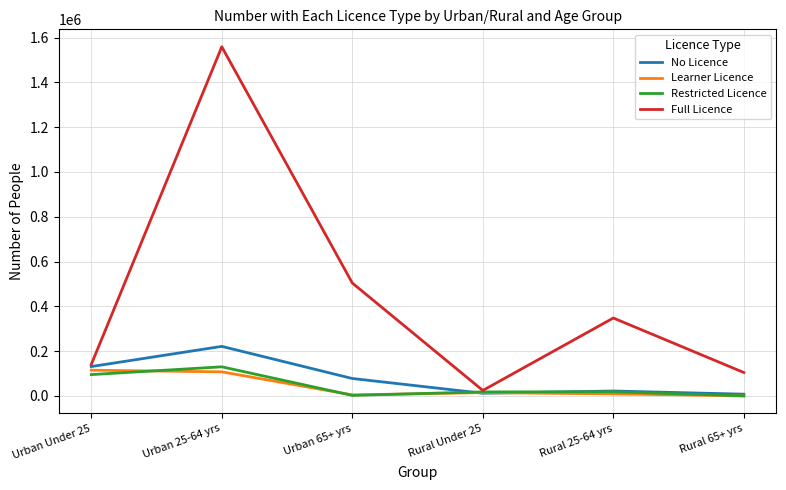

Which series has the largest total across all categories?

Full Licence